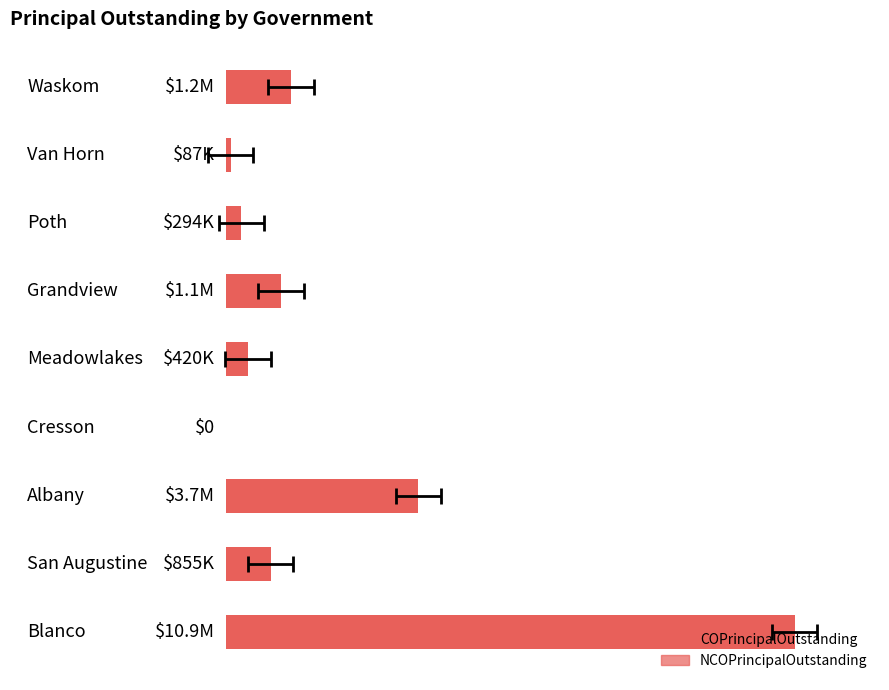

Reading right to left, list all the values displayed in this chart.

10890000	855000	3685000	0	420000	1055000	294000	87000	1240000